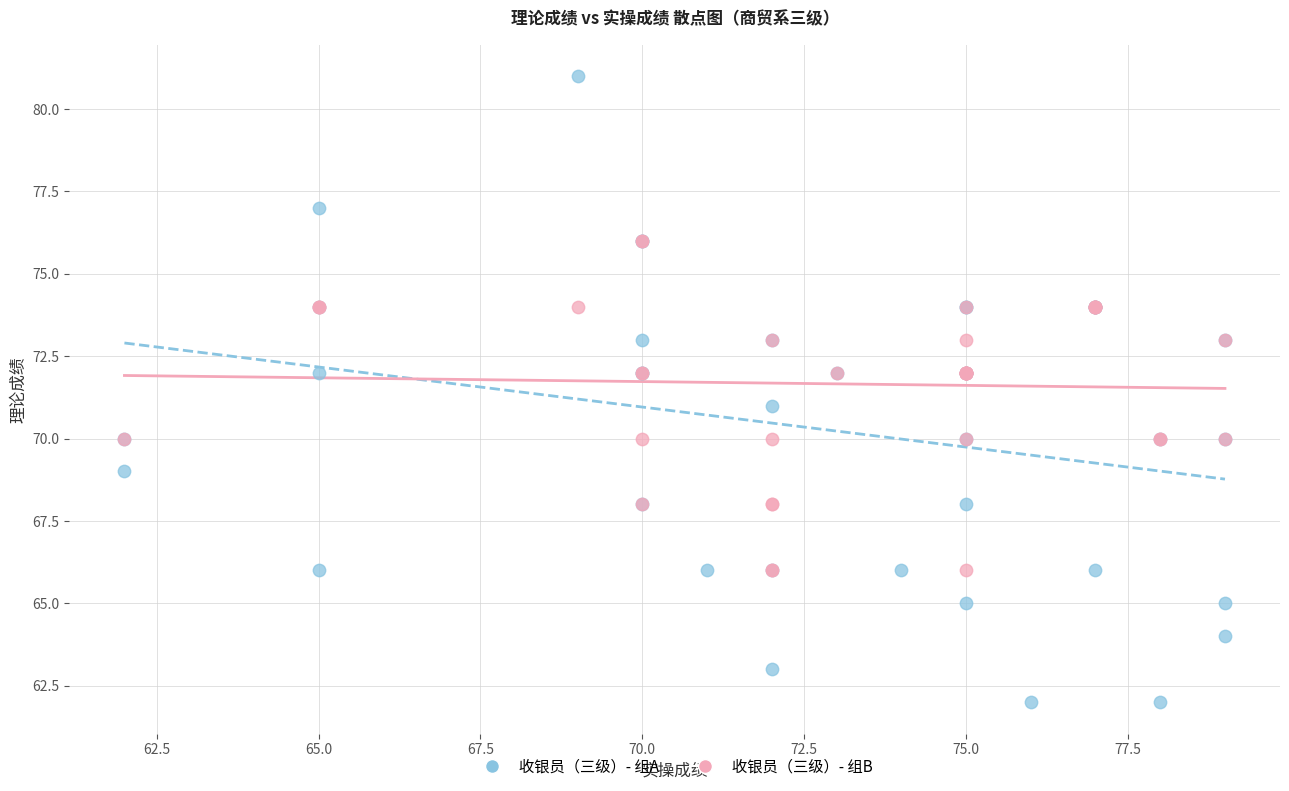

Which series contains the lowest Y value?

收银员（三级）- 组A